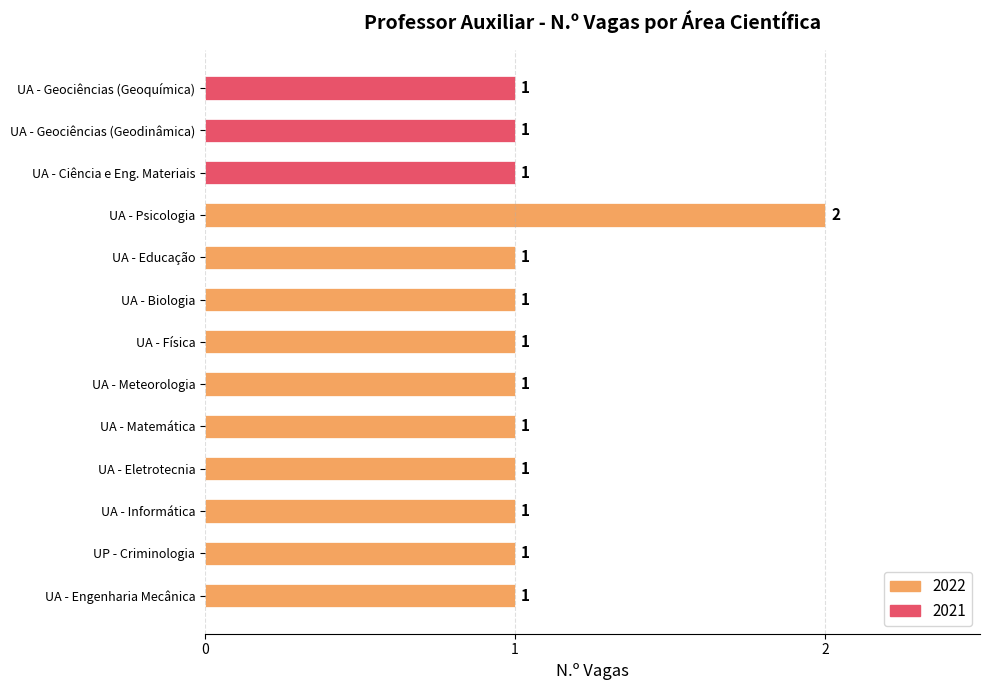

The chart shows a value of 1 at UA - Educação. True or false?

True